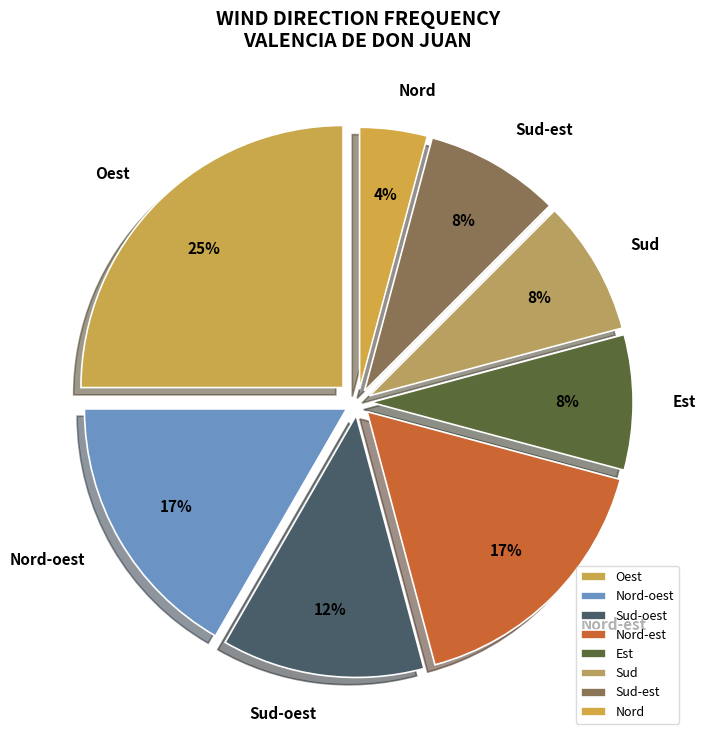

True or false: Sud accounts for 8% of the total.

True